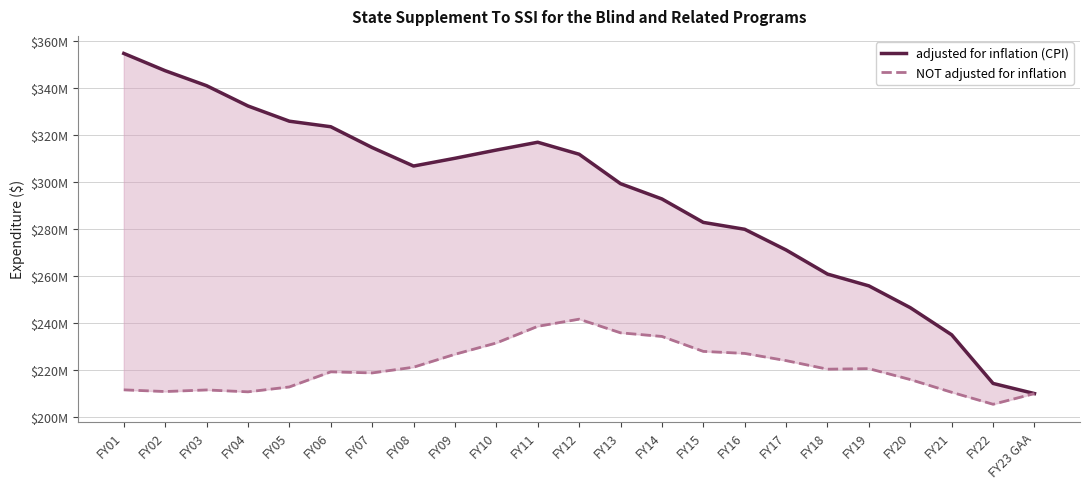

True or false: adjusted for inflation (CPI) and NOT adjusted for inflation cross at least once.

False